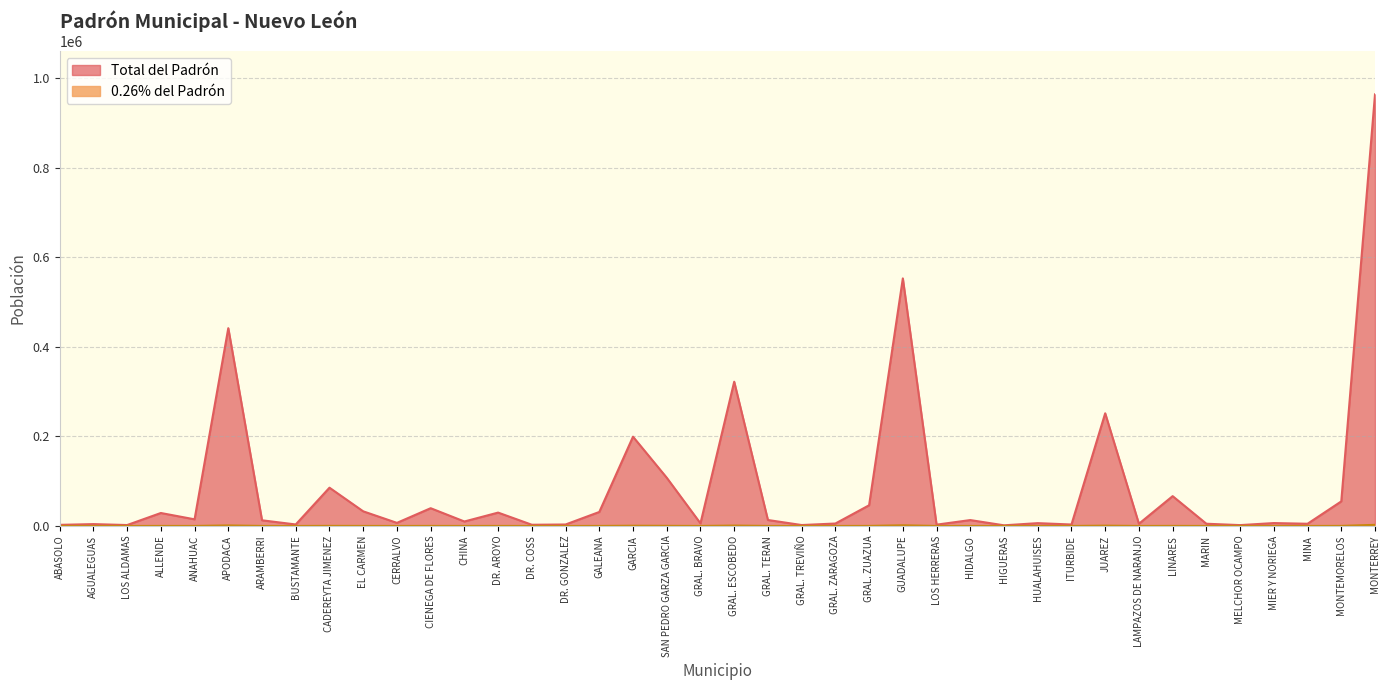

How many data points in 0.26% del Padrón are less than 33?

20